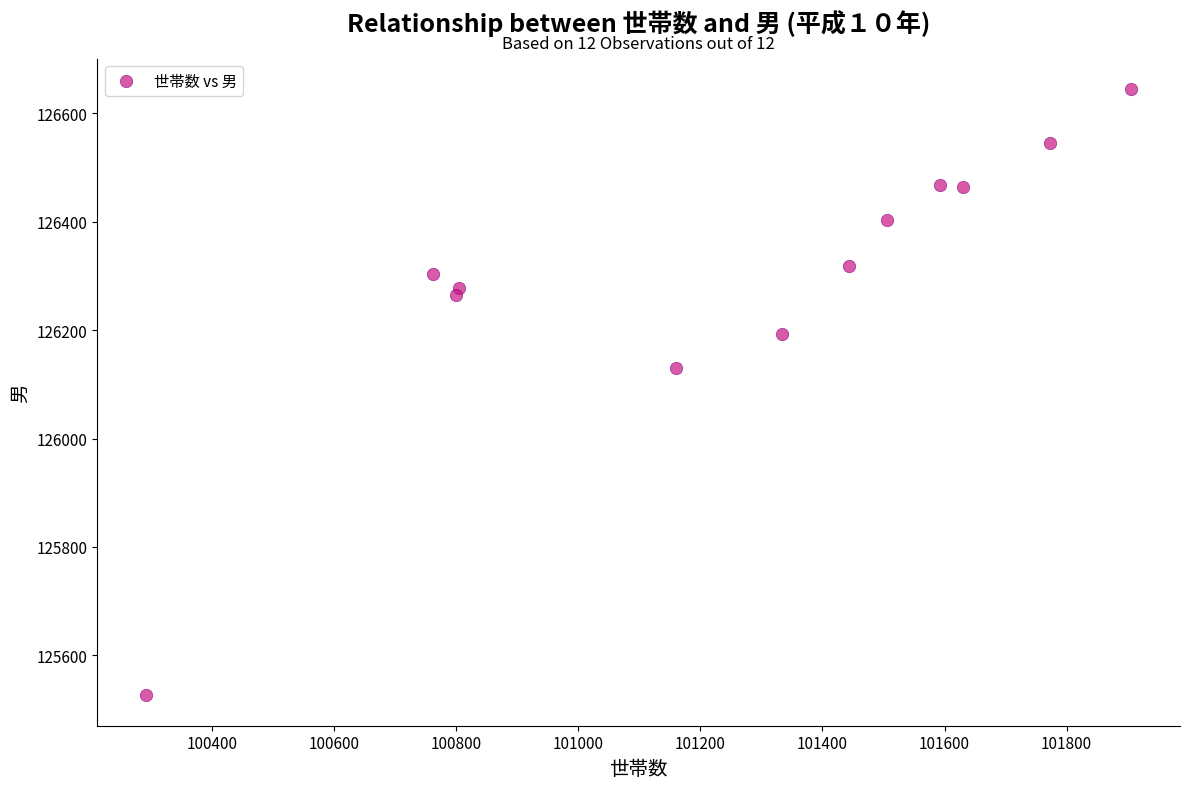

What is the range of X values (max minus min)?

1612